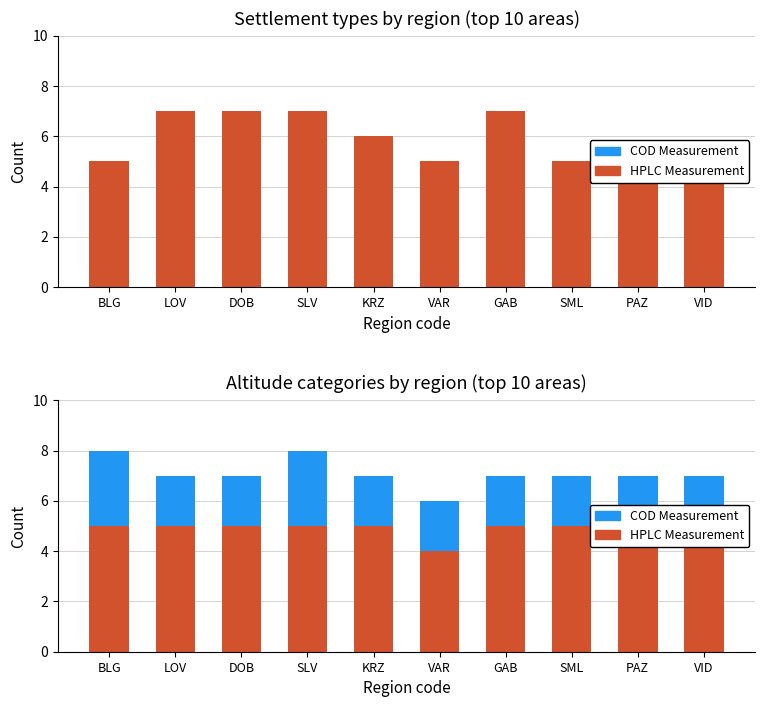

How many bars are there in total?

20